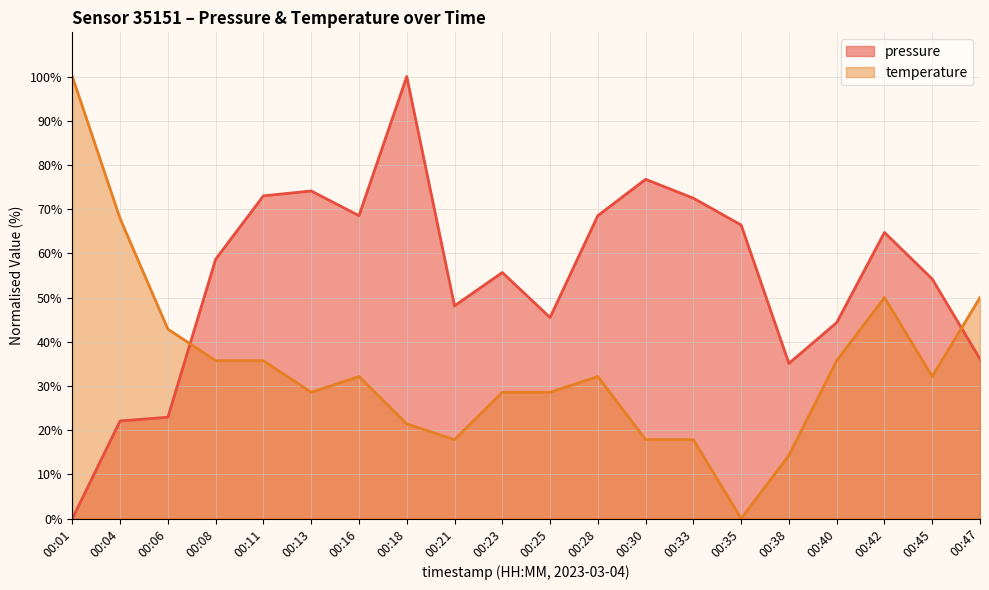

How many interior local valleys does the pressure series have?

4